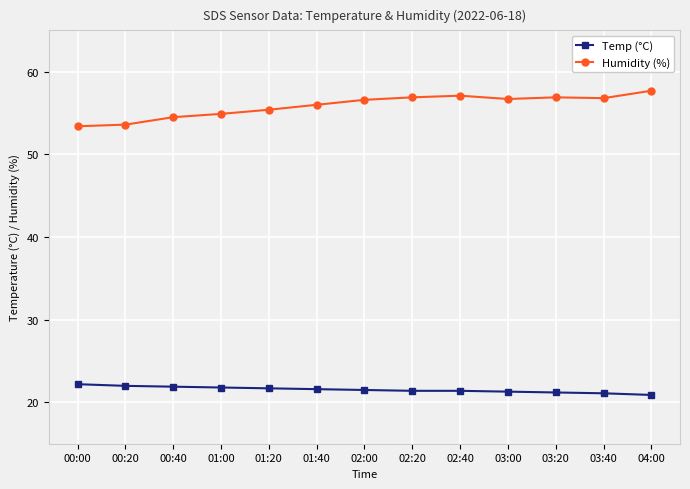

At which label does Humidity (%) reach its peak?

04:00